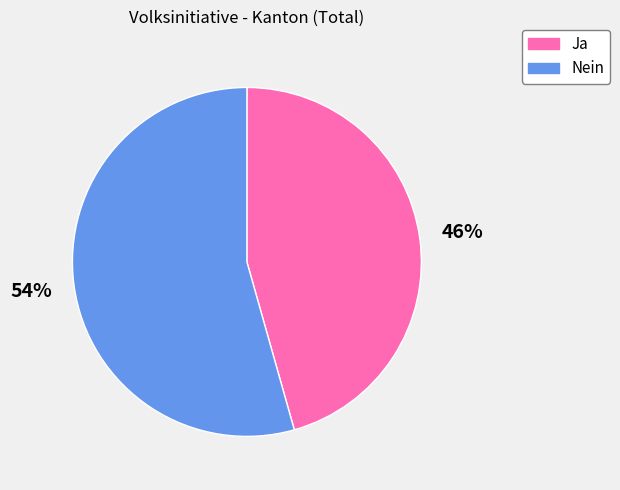

To the nearest percent, what percentage of the pie is Ja?

46%